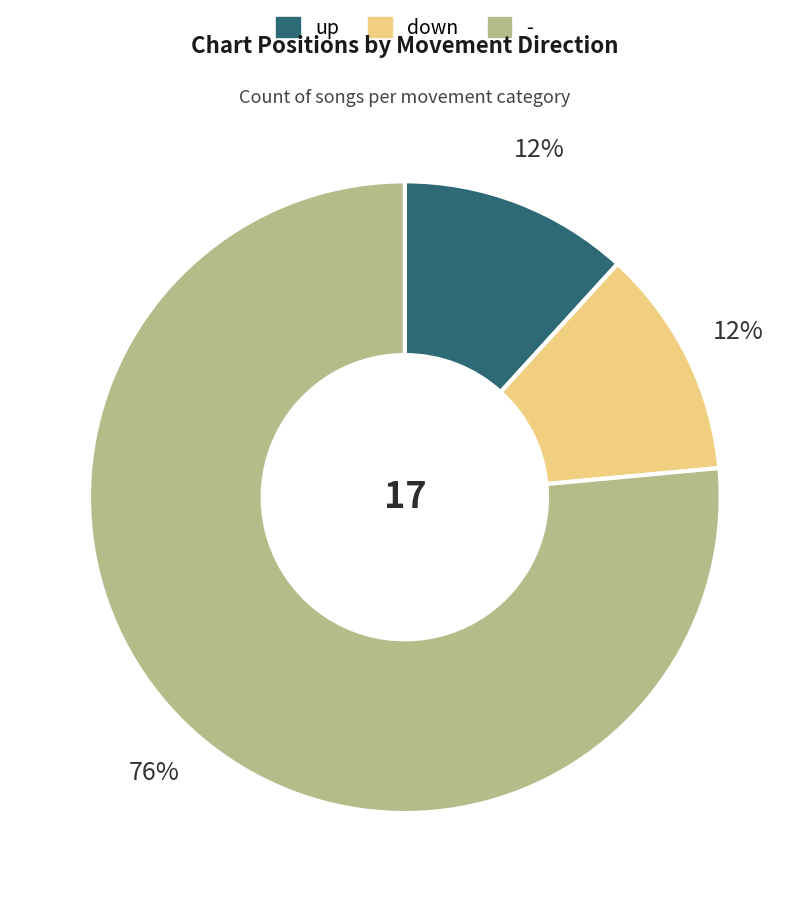

Which slice is the largest?

-